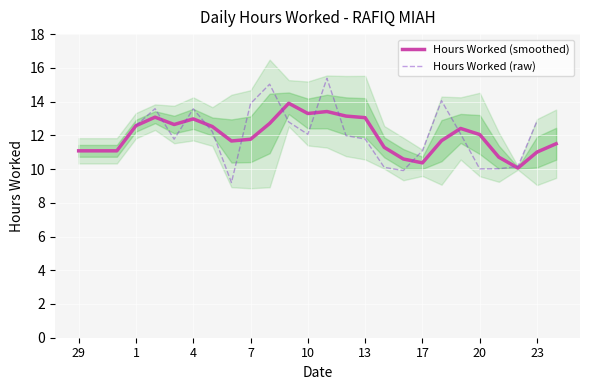

Rank the series by their maximum value, from lowest to highest.

Hours Worked (smoothed), Hours Worked (raw)